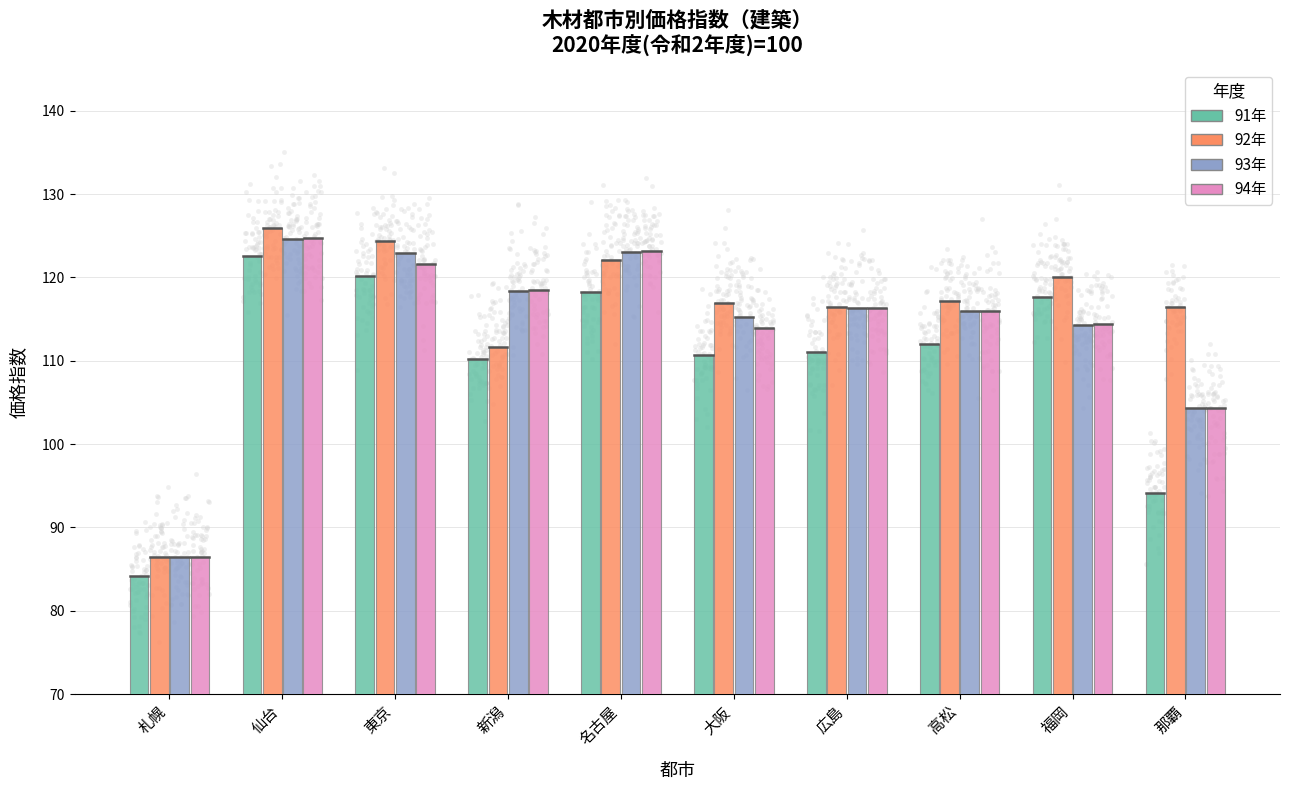

At how many categories does at least one series exceed 106?

9